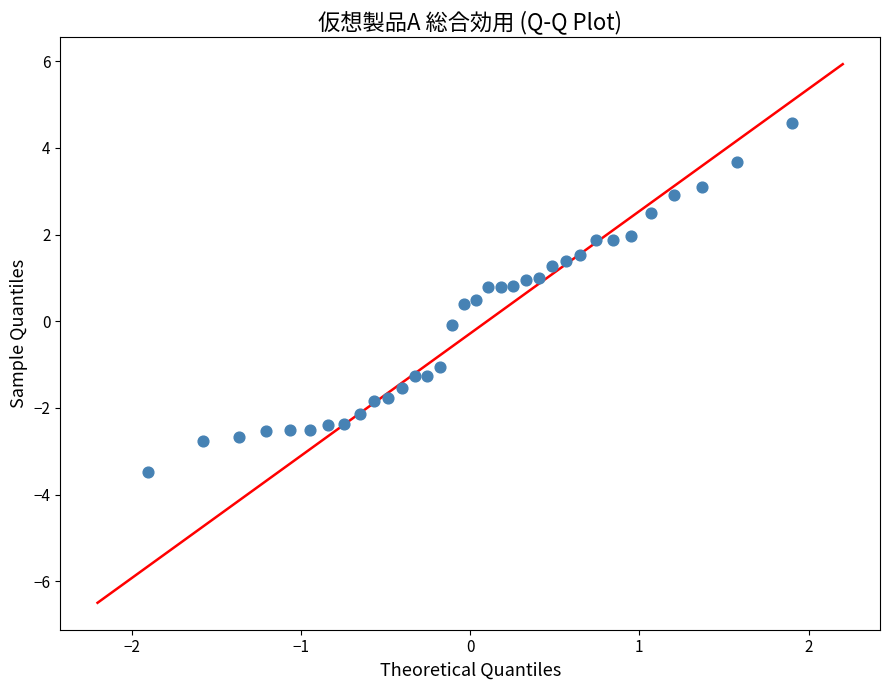

What is the range of Y values (max minus min)?

8.1